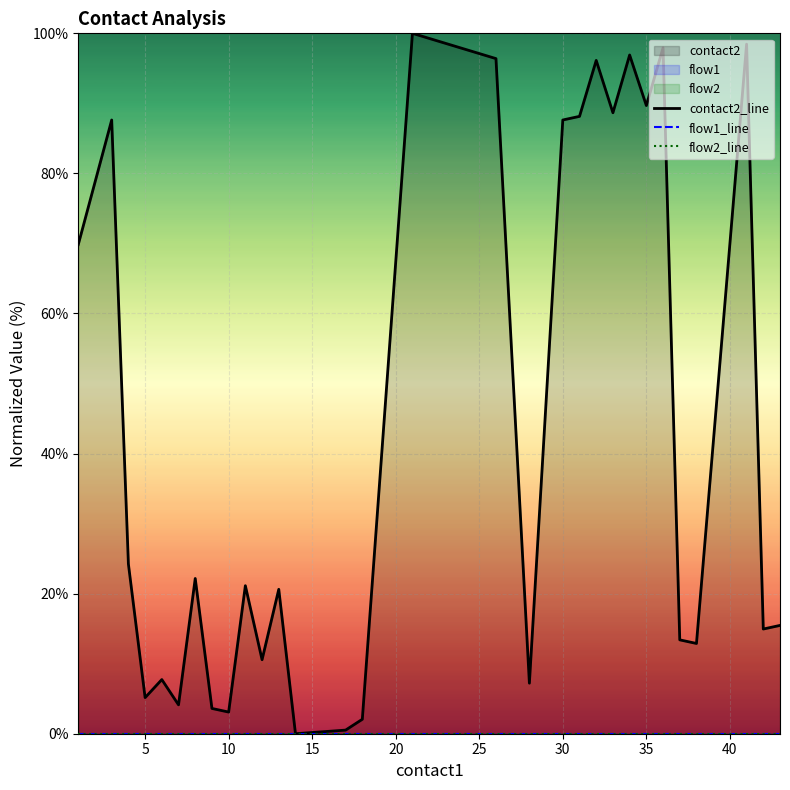

What is the greatest value displayed?

100.0